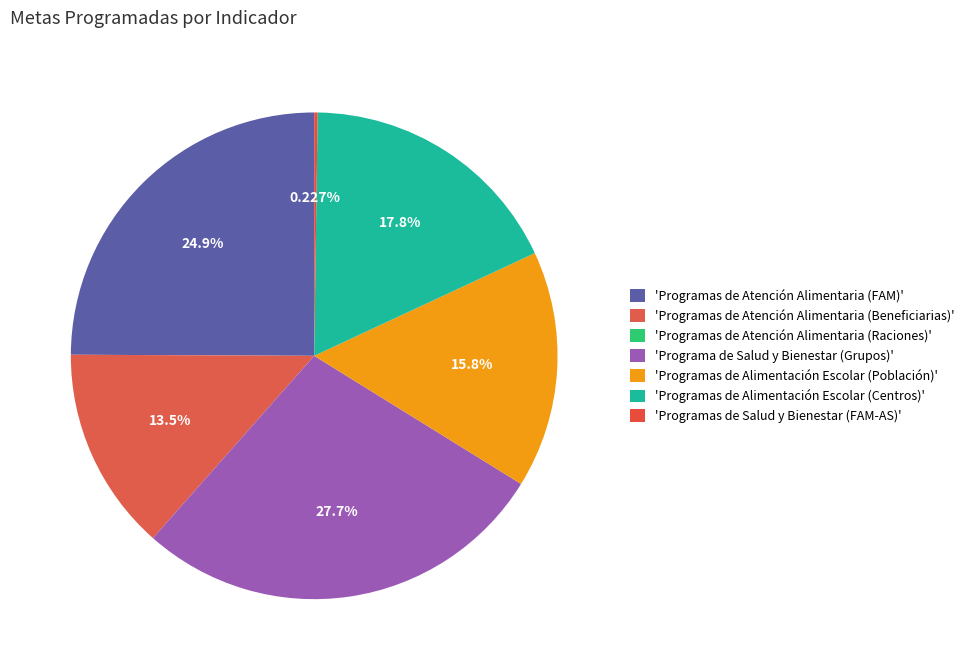

Is there any slice that represents more than half of the pie?

No